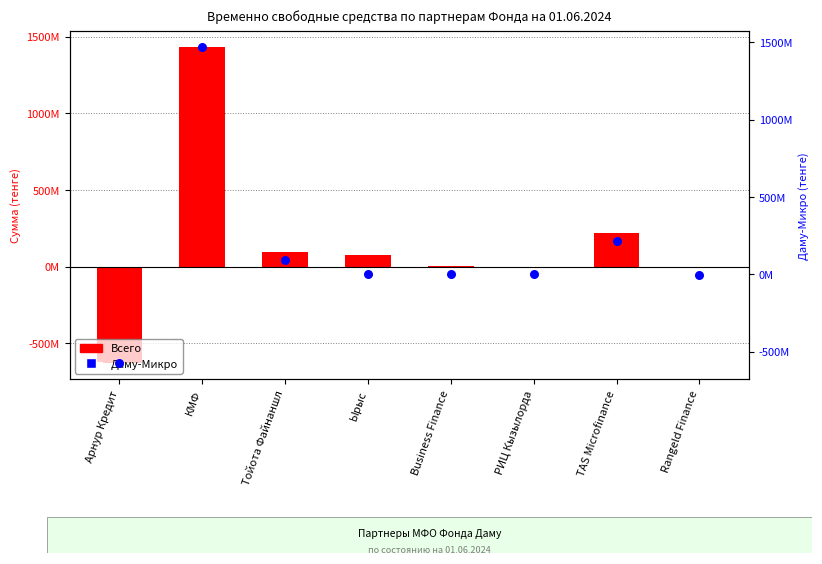

At which category is the sum across all series the highest?

КМФ